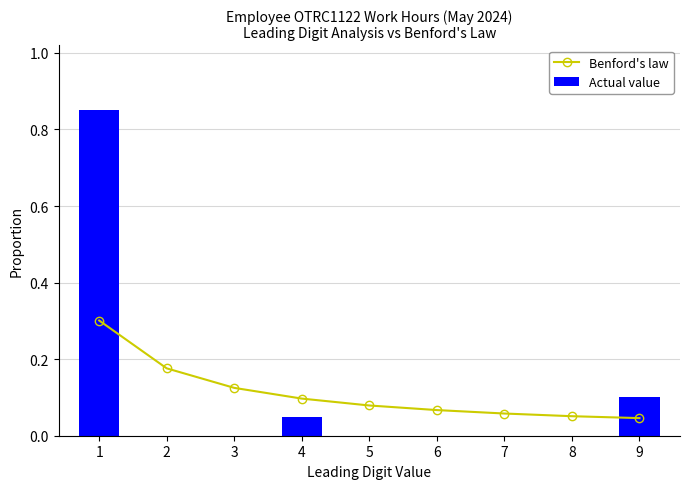

True or false: Actual value has a value of 0.4 at 5.

False